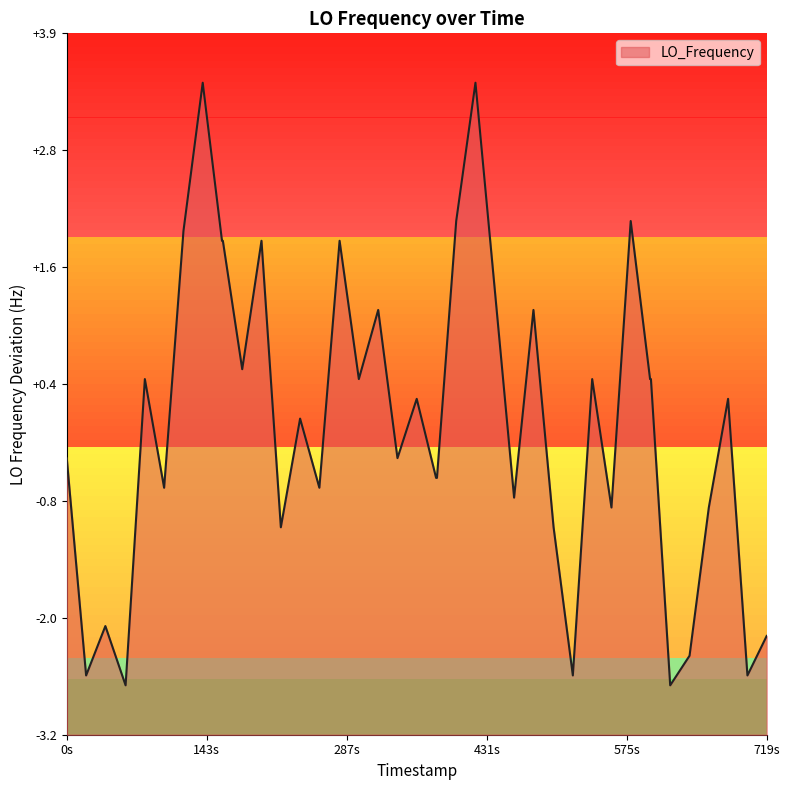

How many values are above zero?

21